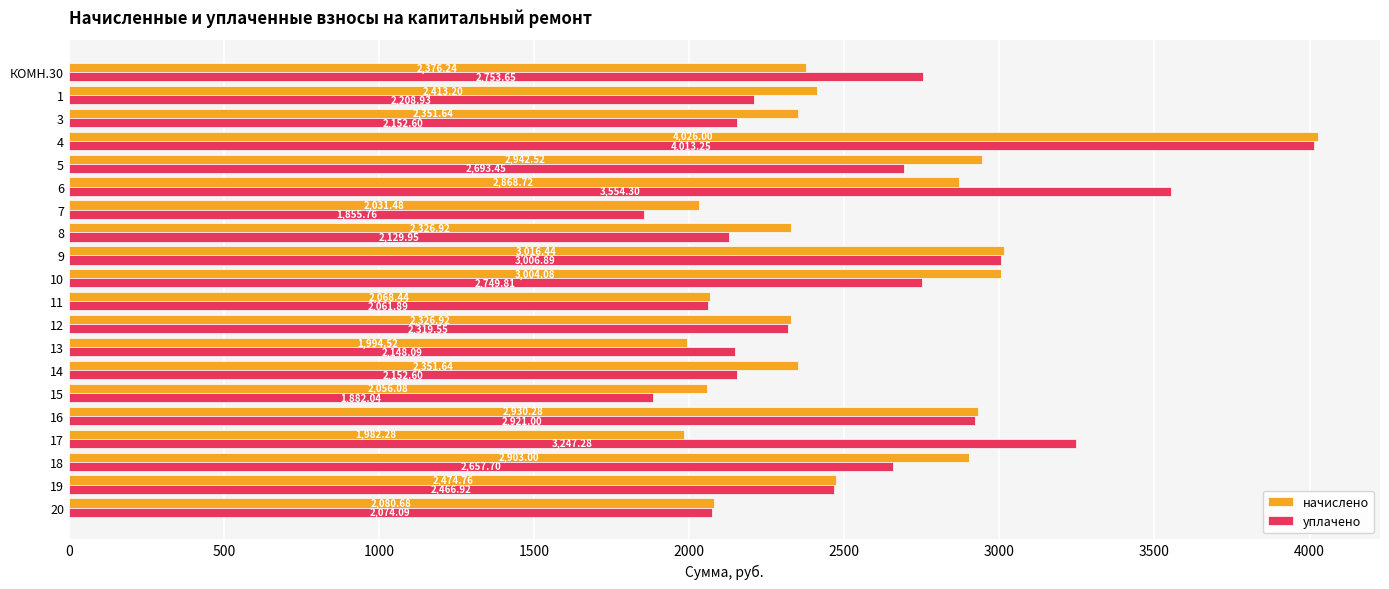

Rank the series at 14 from lowest to highest value.

уплачено, начислено